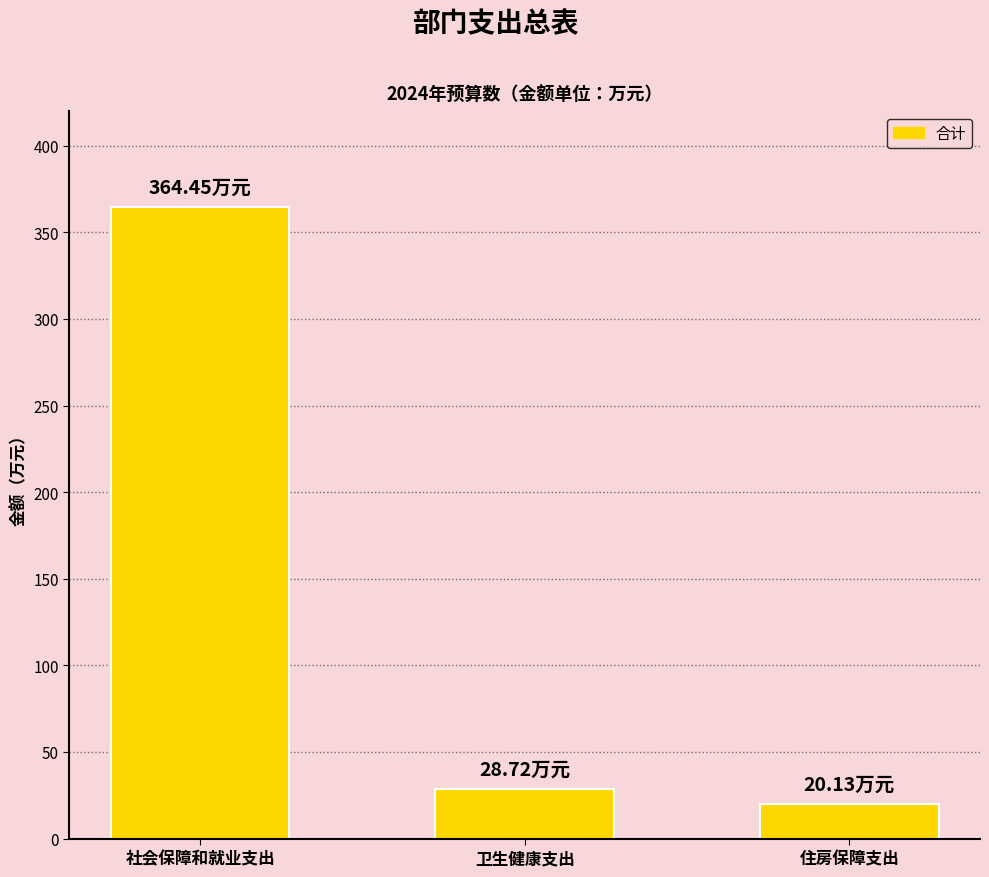

What is the value of the 3rd bar from the left?

20.1